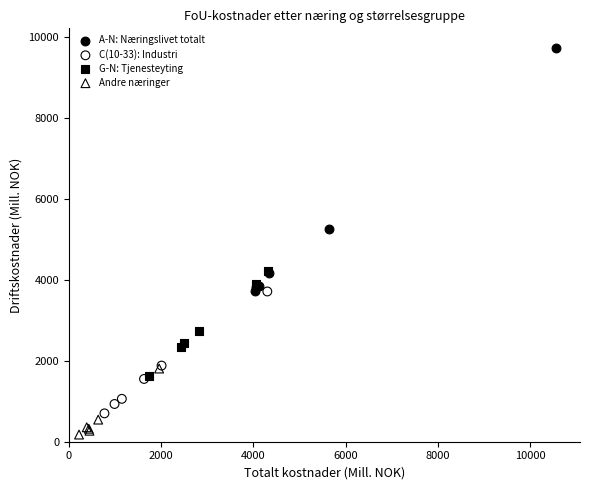

Which series reaches the maximum Y coordinate?

A-N: Næringslivet totalt